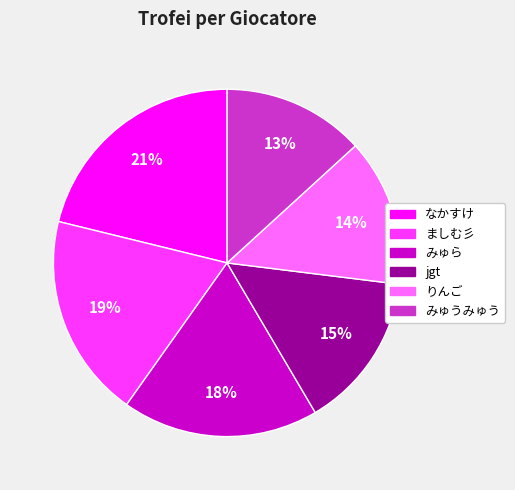

To the nearest percent, what is the difference between the largest and smallest slice percentages?

8%